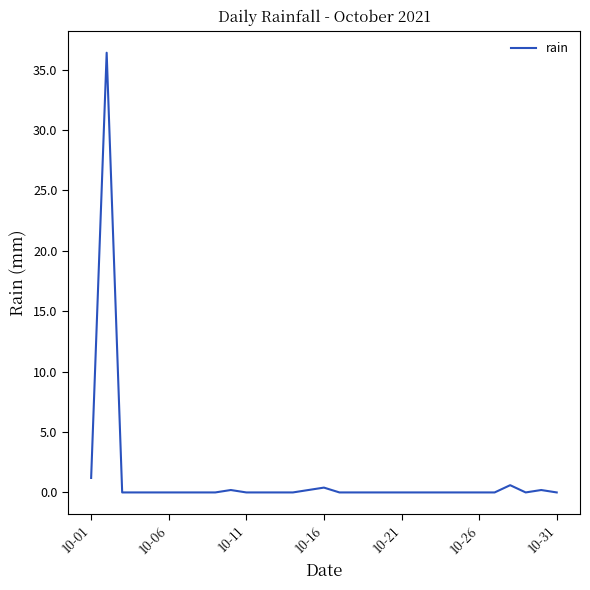

What is the difference between the maximum and minimum values?

36.4